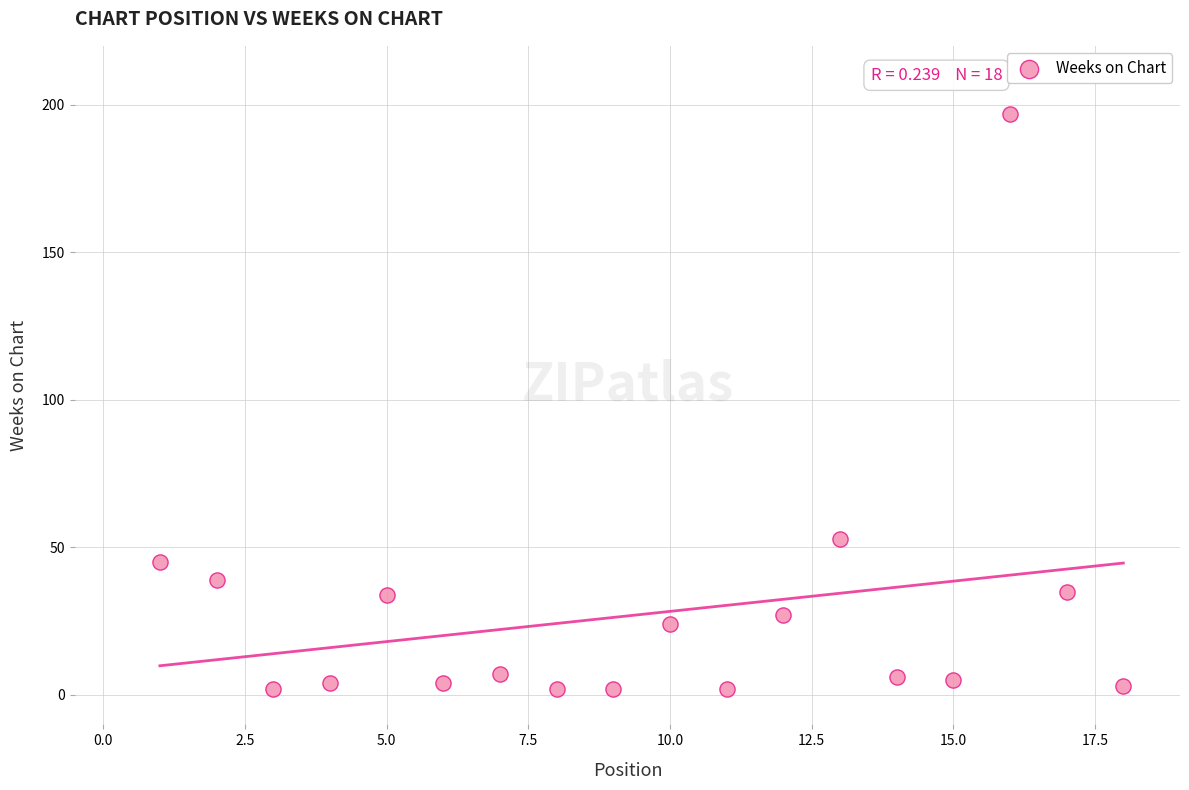

What Y value in the scatter plot is closest to 99?

53